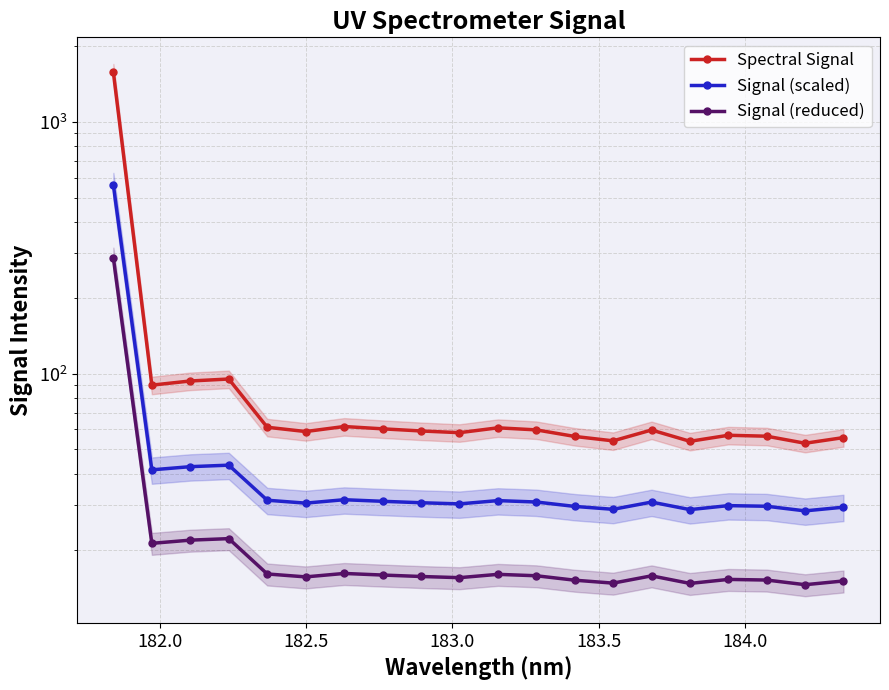

Rank the series by their maximum value, from lowest to highest.

Signal (reduced), Signal (scaled), Spectral Signal